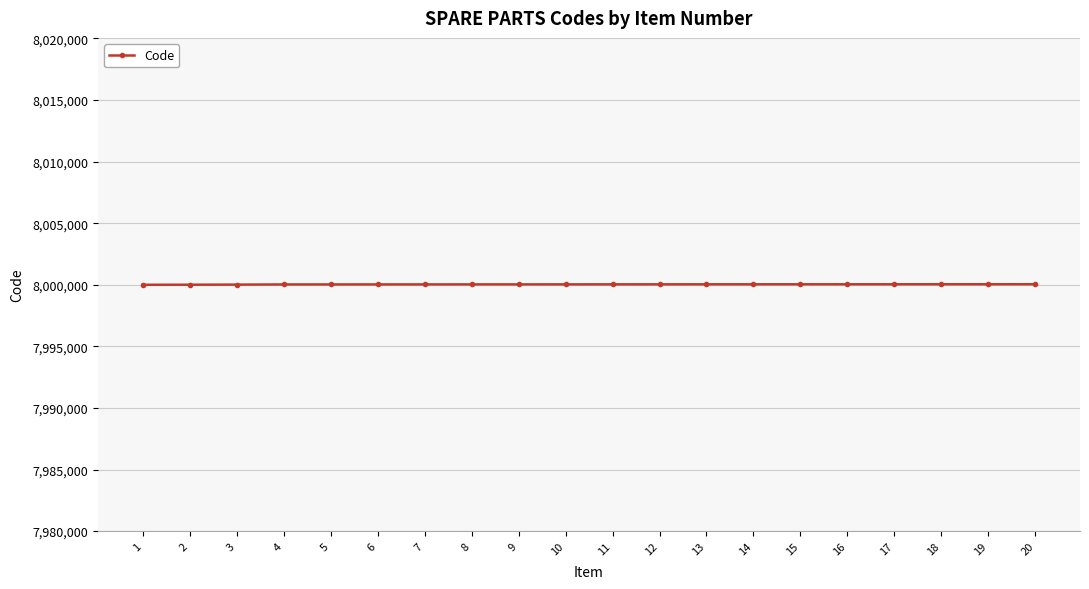

What is the ratio of the value at 13 to the value at 6?

1.0